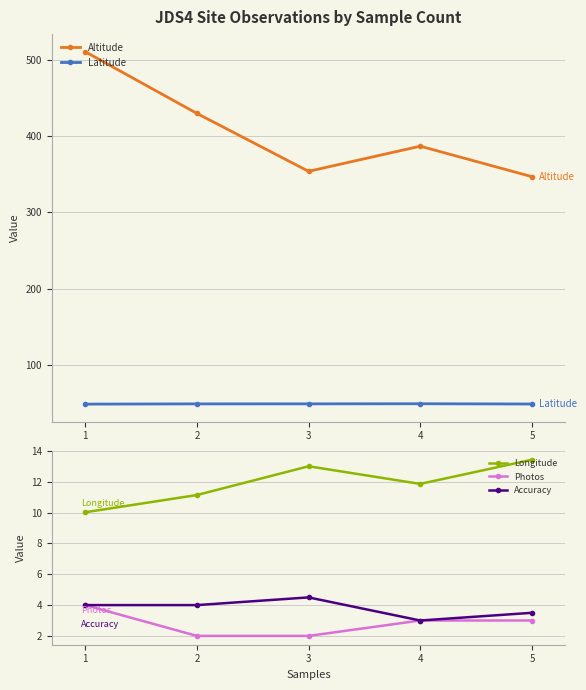

Is the value of Accuracy at 5 greater than the value of Latitude at 2?

No